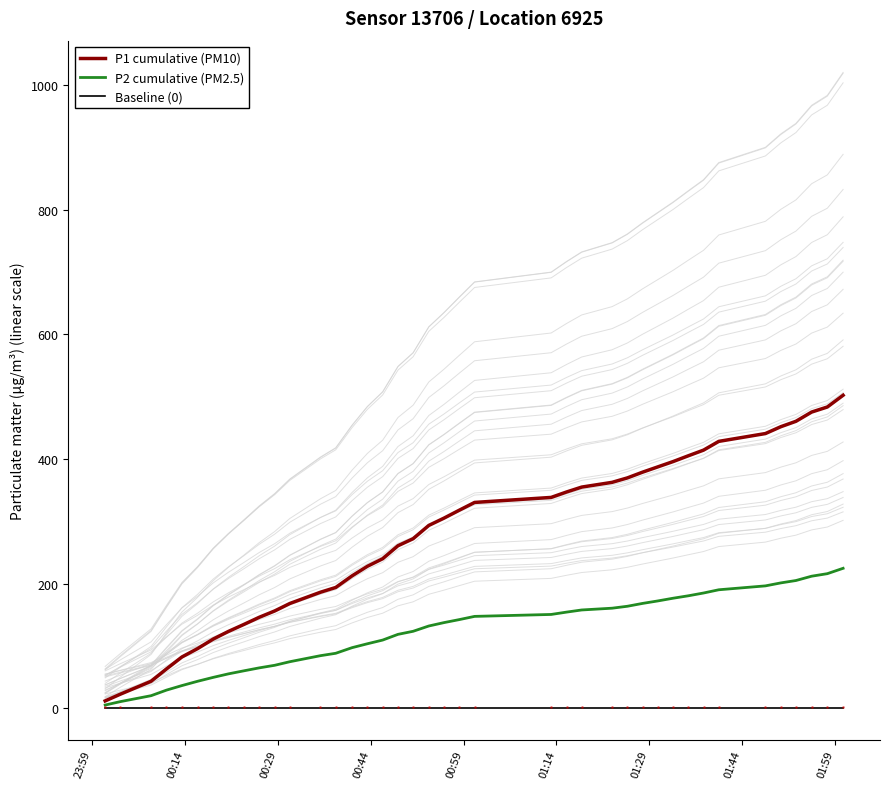

Which label corresponds to the smallest value in the chart?

23:59